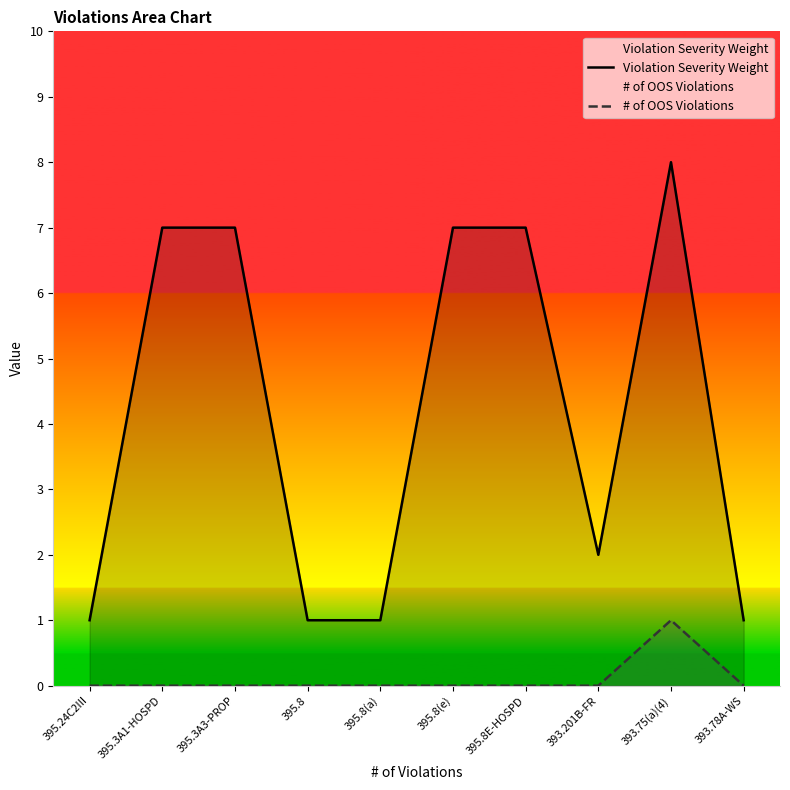

The Violation Severity Weight series shows 2 at 395.8(a). True or false?

False